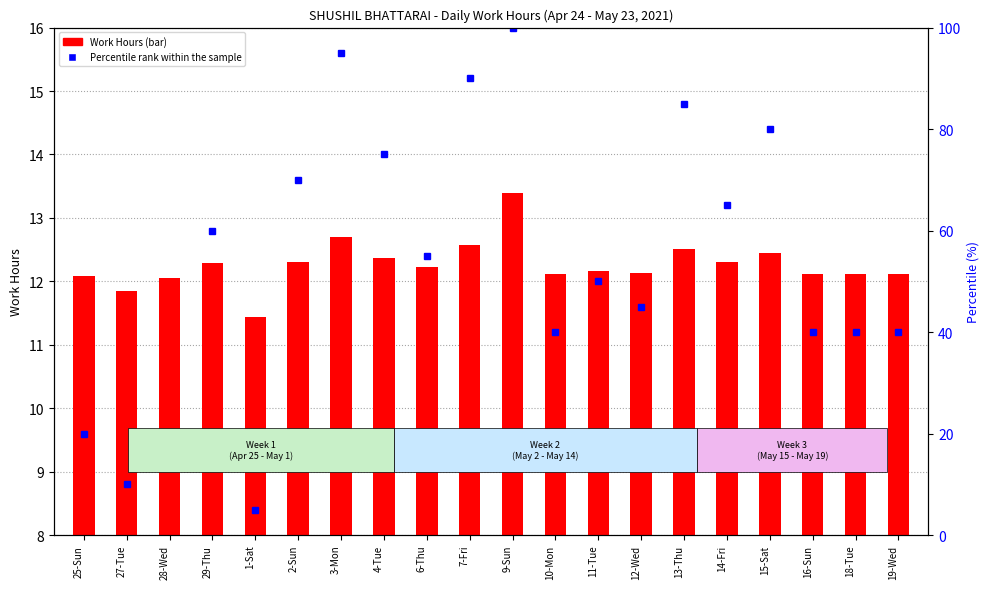

Rank the categories by Work Hours value from lowest to highest.

1-Sat, 27-Tue, 28-Wed, 25-Sun, 10-Mon, 16-Sun, 18-Tue, 19-Wed, 12-Wed, 11-Tue, 6-Thu, 29-Thu, 14-Fri, 2-Sun, 4-Tue, 15-Sat, 13-Thu, 7-Fri, 3-Mon, 9-Sun